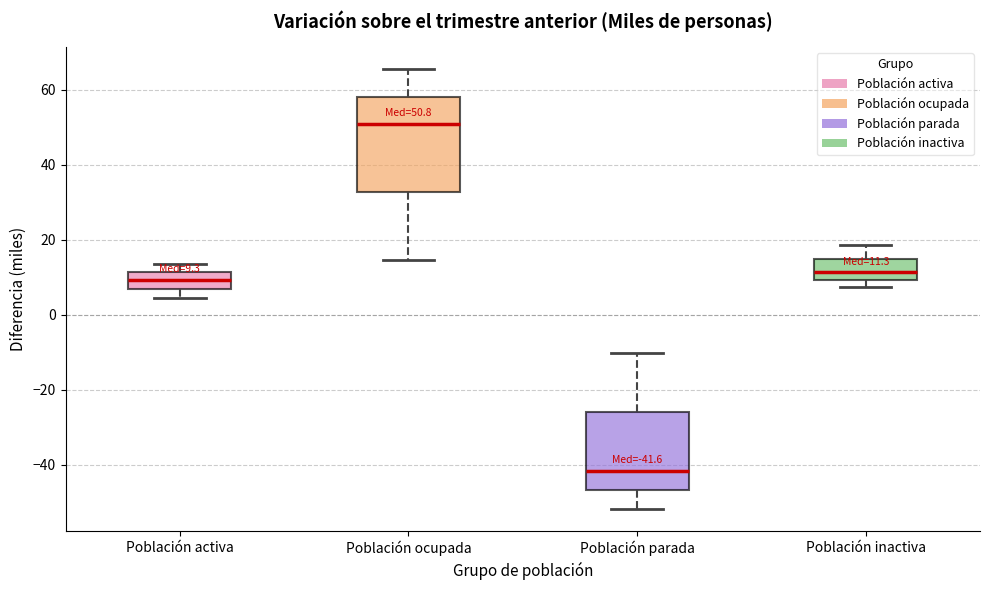

Which box has the highest median line?

Población ocupada